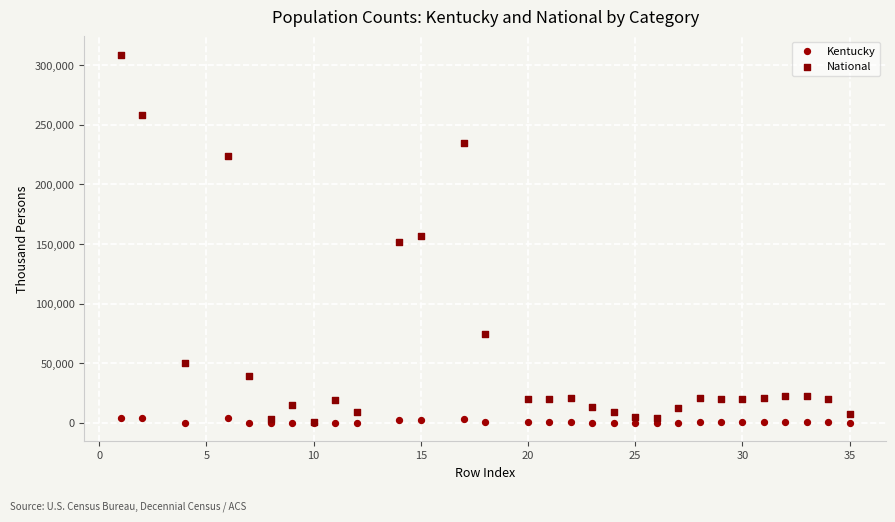

What are all the series names shown in the legend?

Kentucky, National